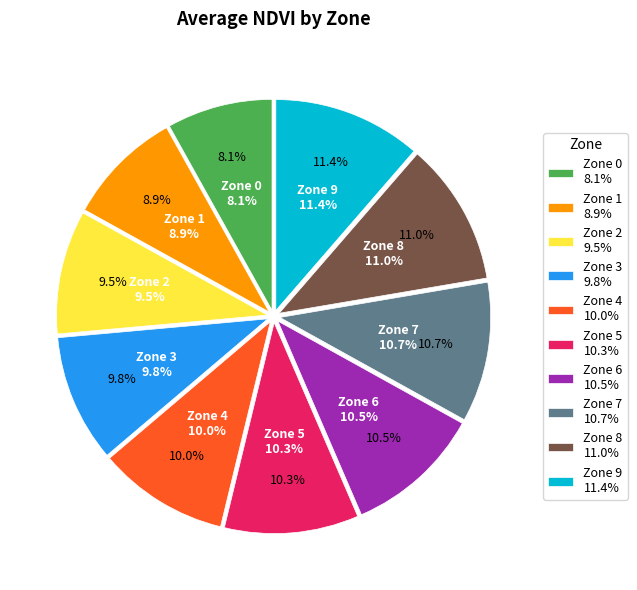

Which slice is the largest?

Zone 9